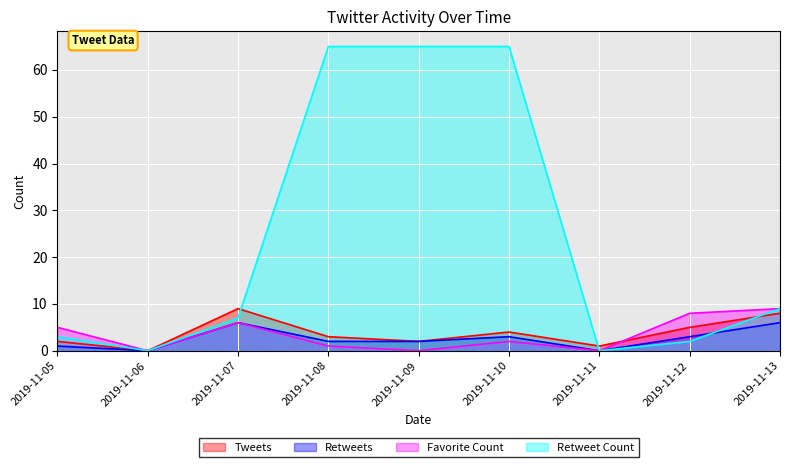

At which category does the chart reach its minimum across all series?

2019-11-06